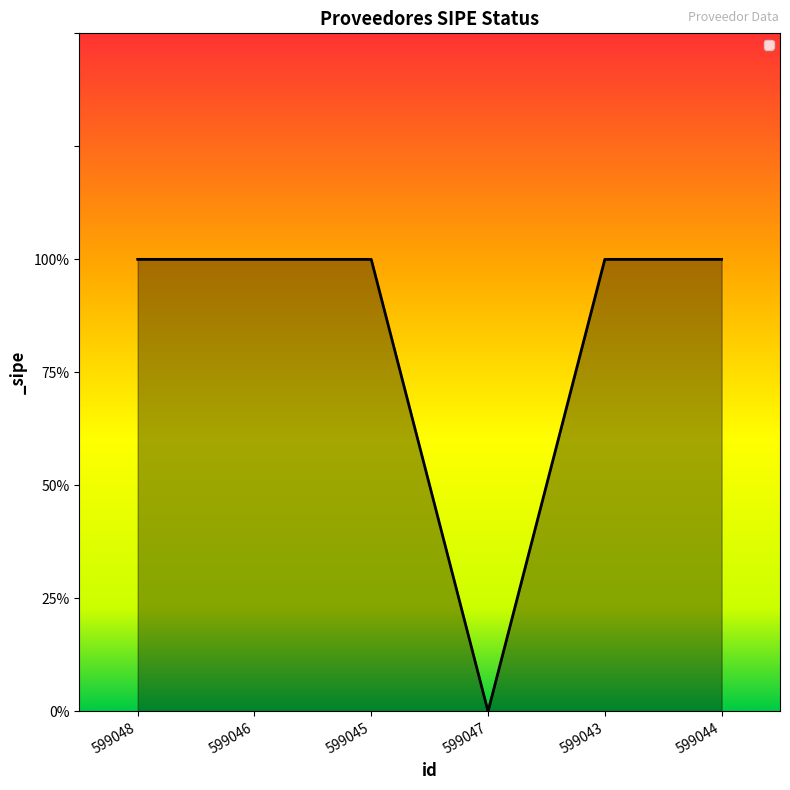

What is the label of the 1st point from the right?

599044